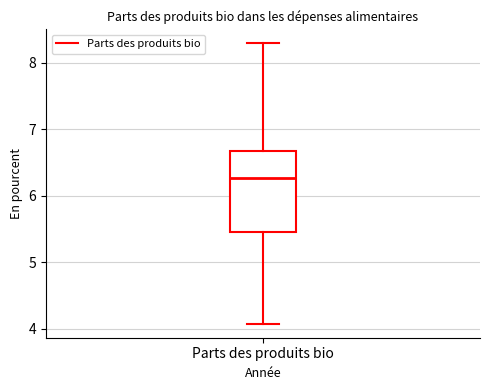

Where is the upper edge of the box for Parts des produits bio on the y-axis? The values are not printed on the chart, so give them approximately, as read against the axis.

6.7